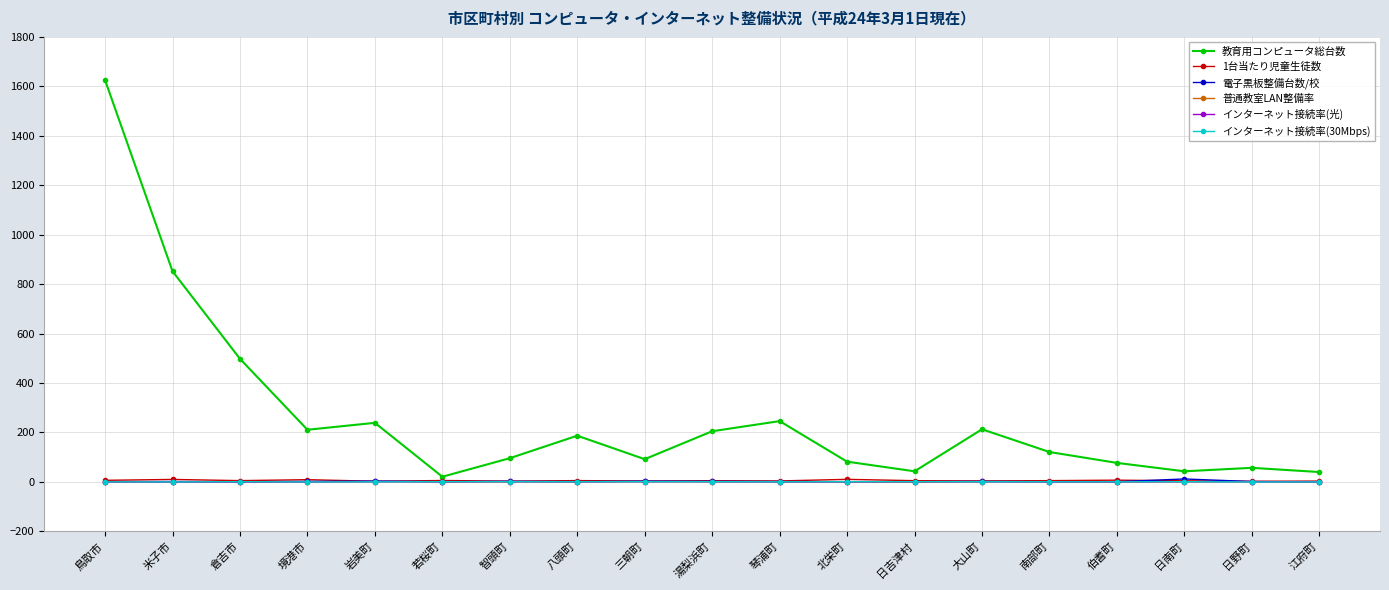

How many lines are shown in the chart?

6